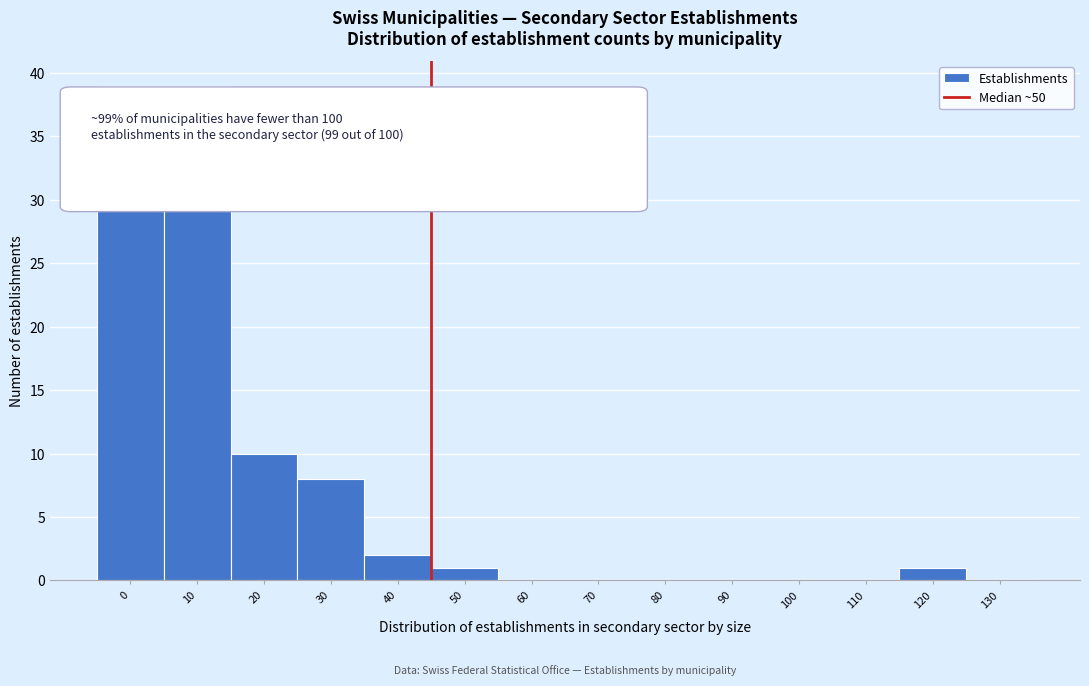

Reading right to left, what are all the values shown in this chart?

130=0	120=1	110=0	100=0	90=0	80=0	70=0	60=0	50=1	40=2	30=8	20=10	10=39	0=39